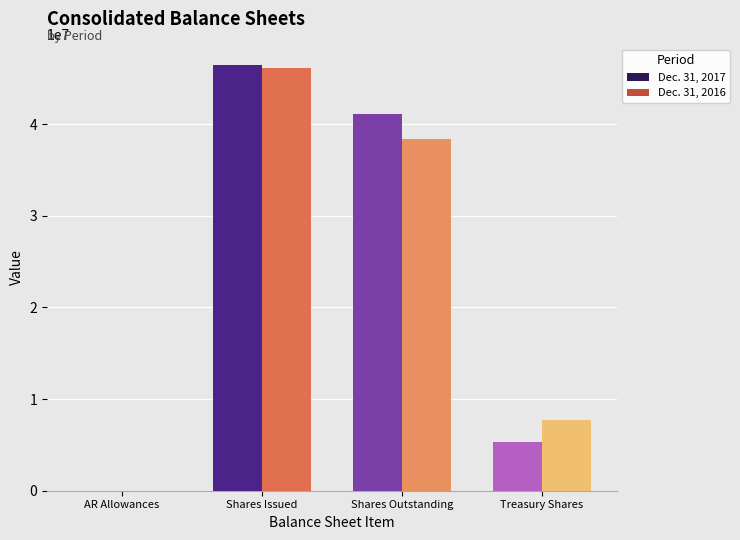

Where does the Dec. 31, 2017 series first go above 41084463?

Shares Issued